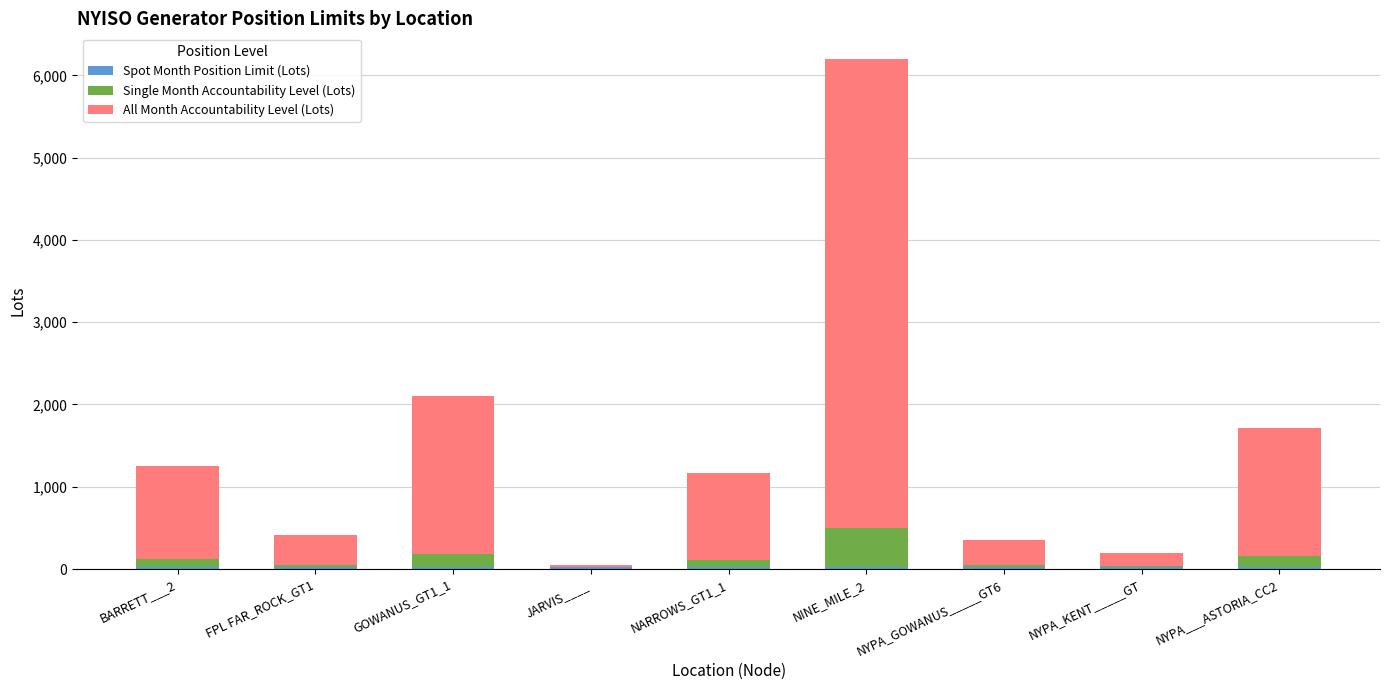

At how many categories does at least one series exceed 5567?

1